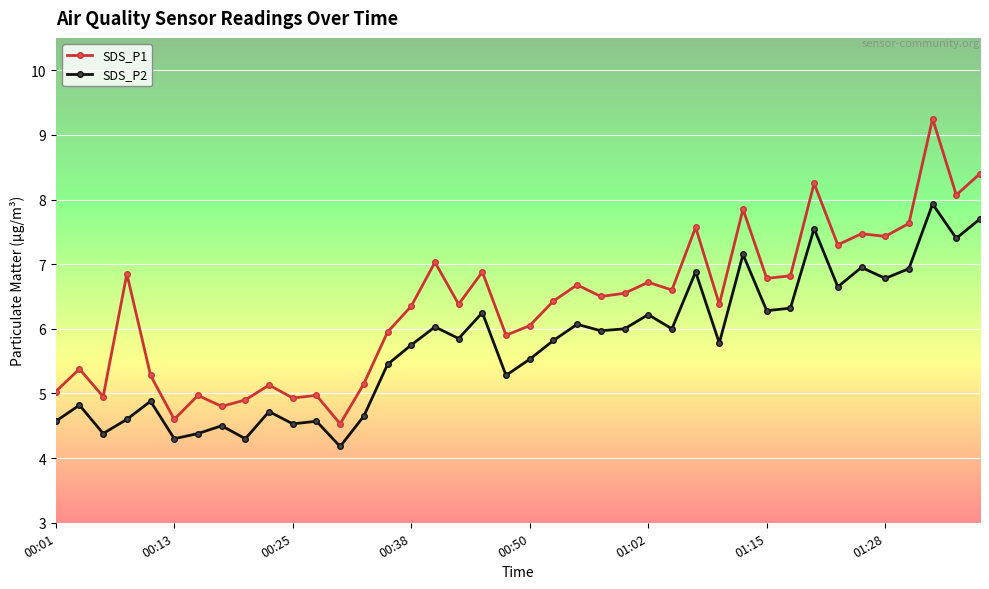

At how many categories does at least one series exceed 8?

4